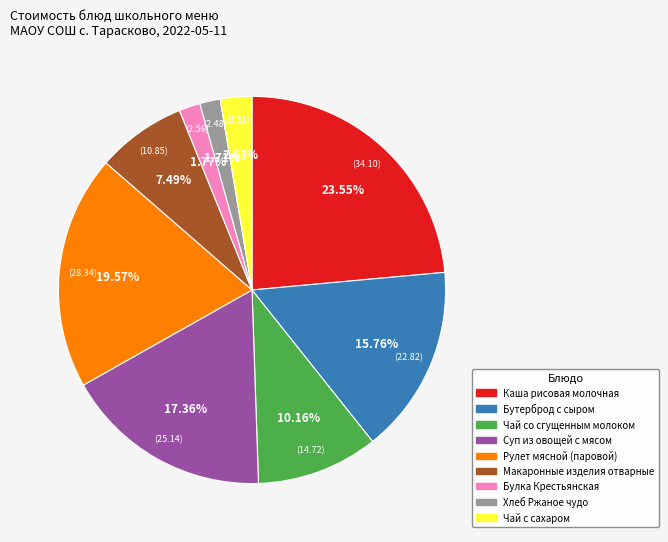

Is Чай с сахаром the majority of the pie?

No